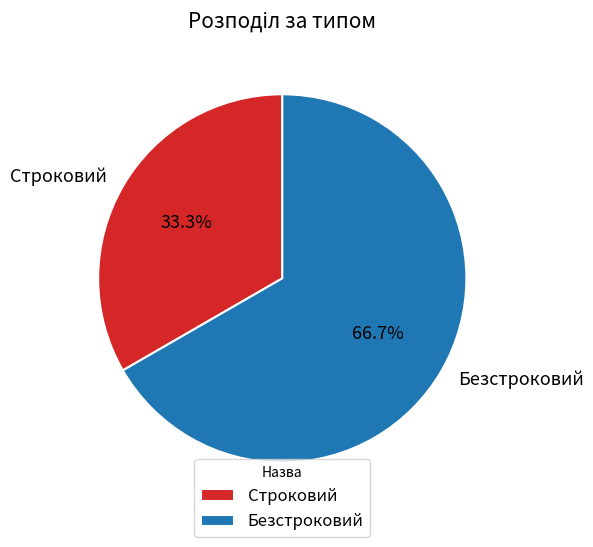

Approximately how many times larger is the value at Безстроковий compared to Строковий?

2.0